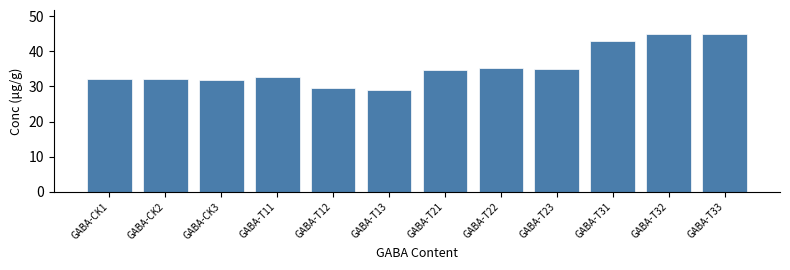

What value does the data have at GABA-T11?

32.7